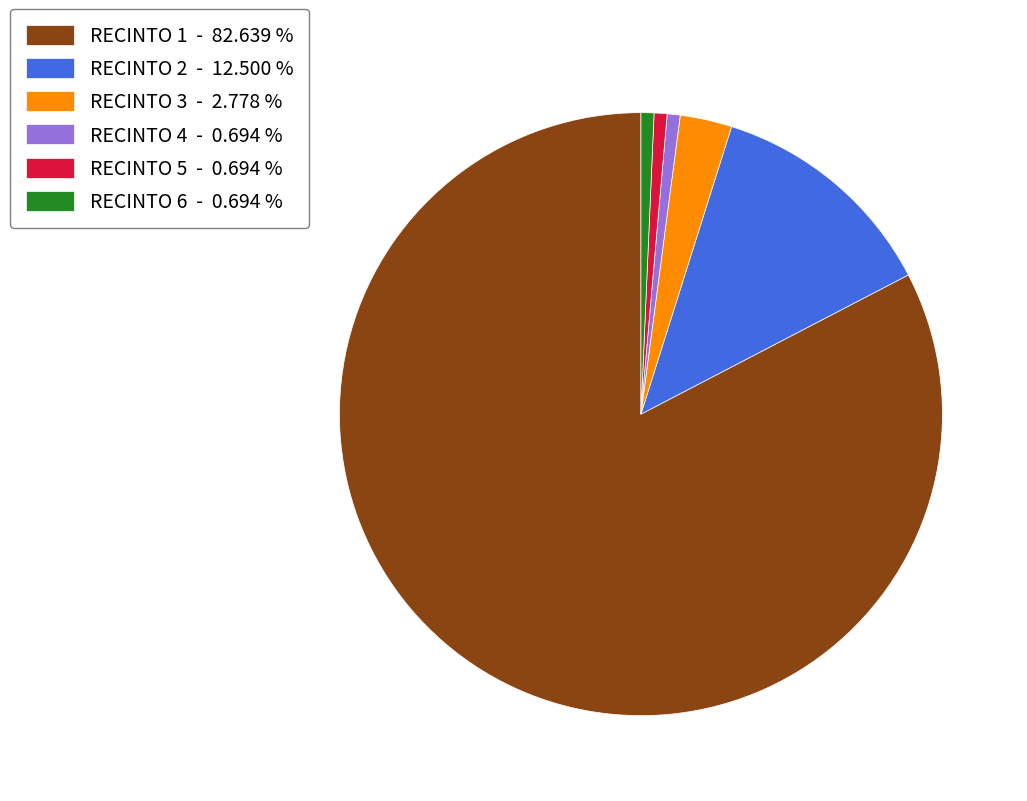

Between RECINTO 2 - 12.500 % and RECINTO 5 - 0.694 %, which is larger?

RECINTO 2 - 12.500 %